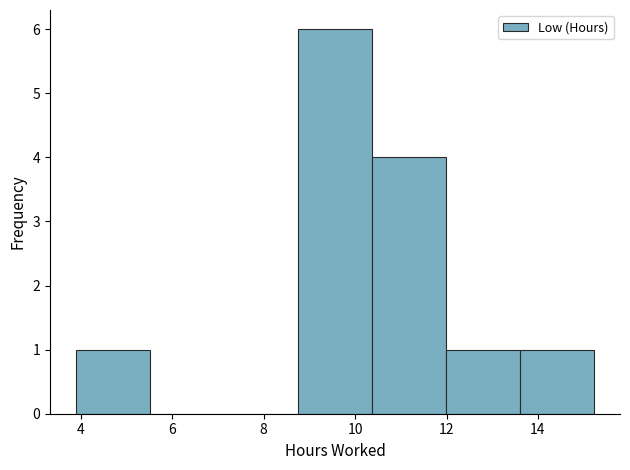

How tall is the bar that spans 3.8 to 5.6 on the x-axis? Neither the bar edges nor the heights are printed on the chart, so give them approximately, as read against the axes.

1